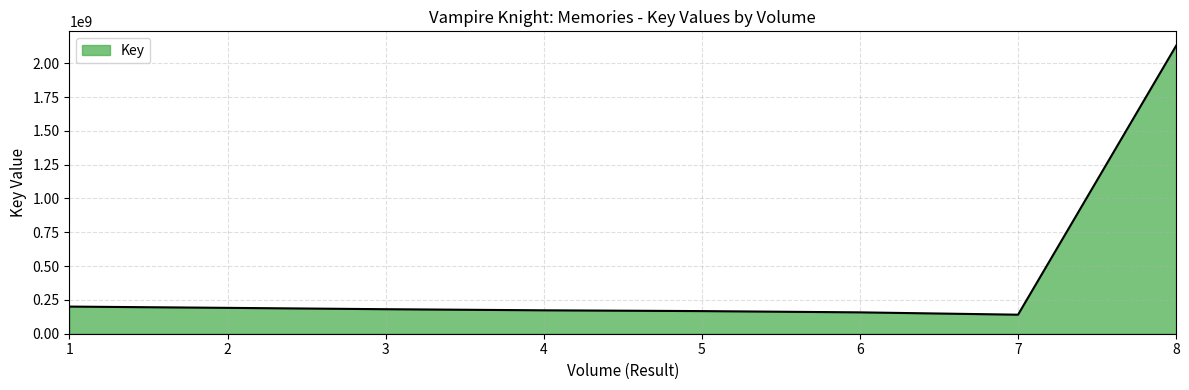

What is the difference between the maximum and minimum values?

1989007387